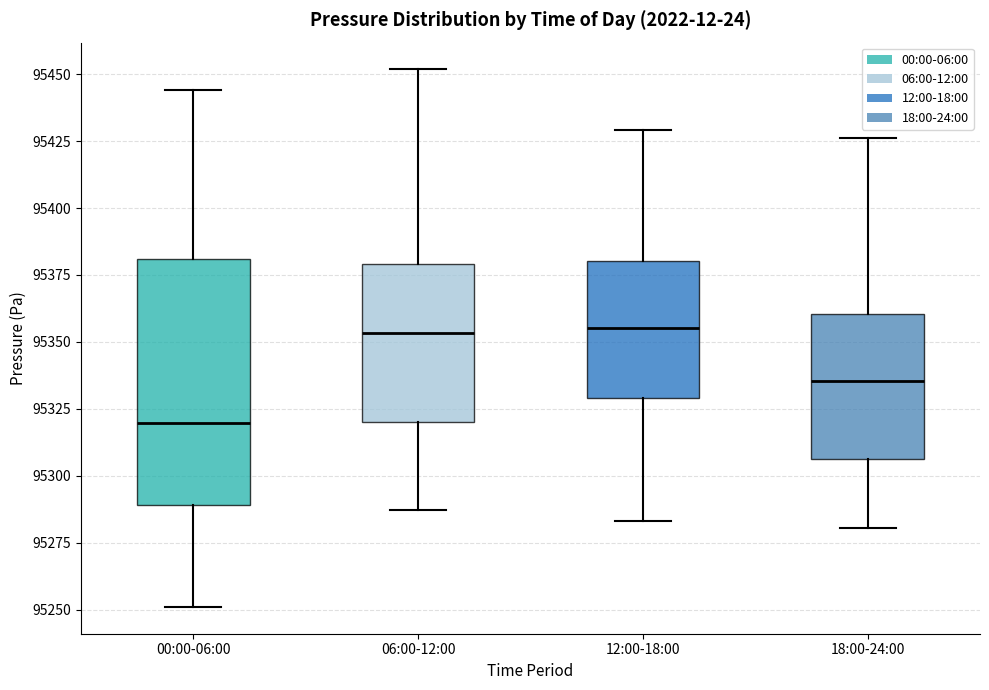

Comparing the boxes themselves (not the whiskers), which one is the tallest?

00:00-06:00